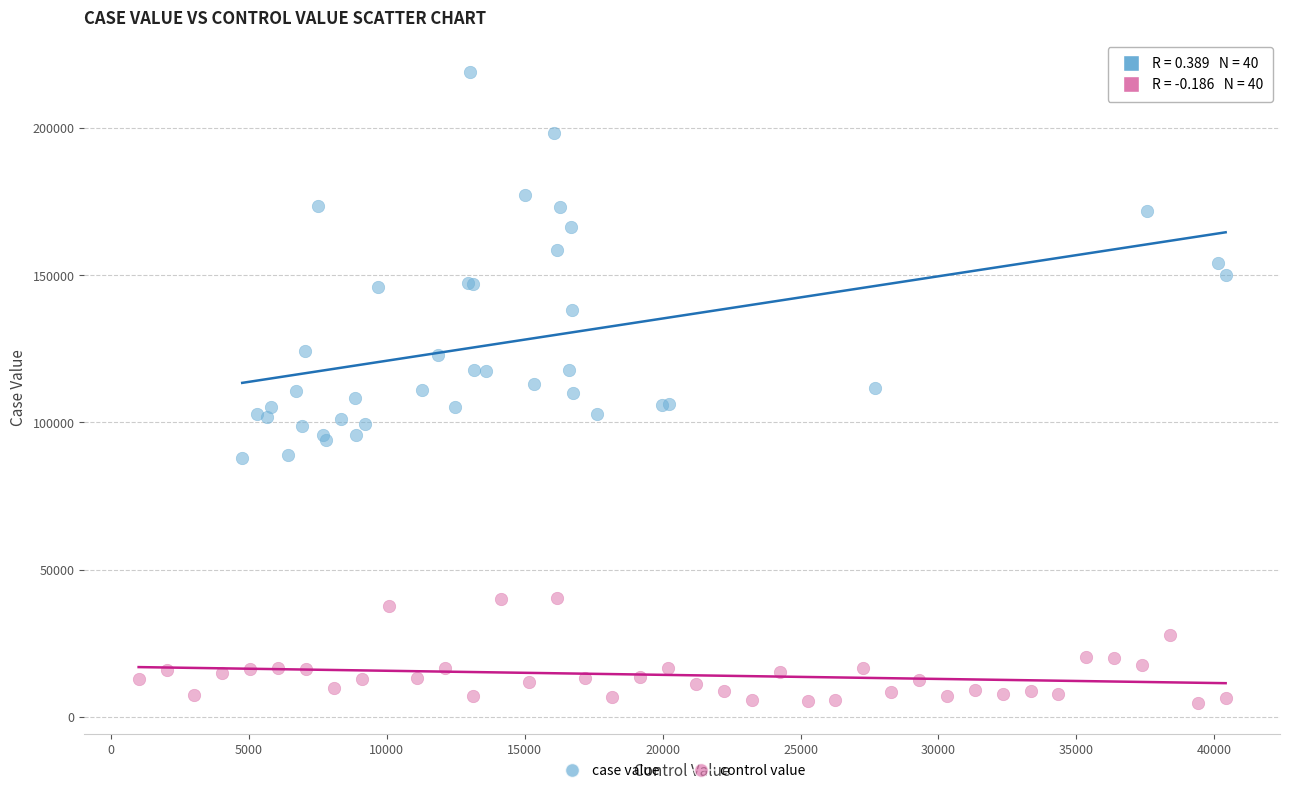

Which series reaches the maximum Y coordinate?

case value